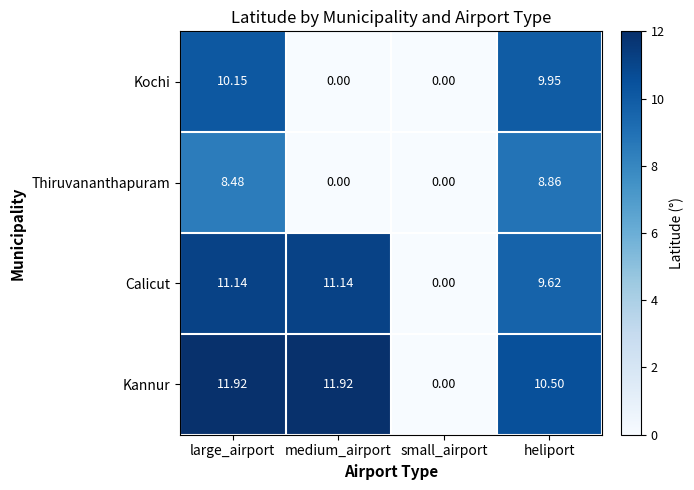

Which series changed the most between medium_airport and small_airport?

Kannur